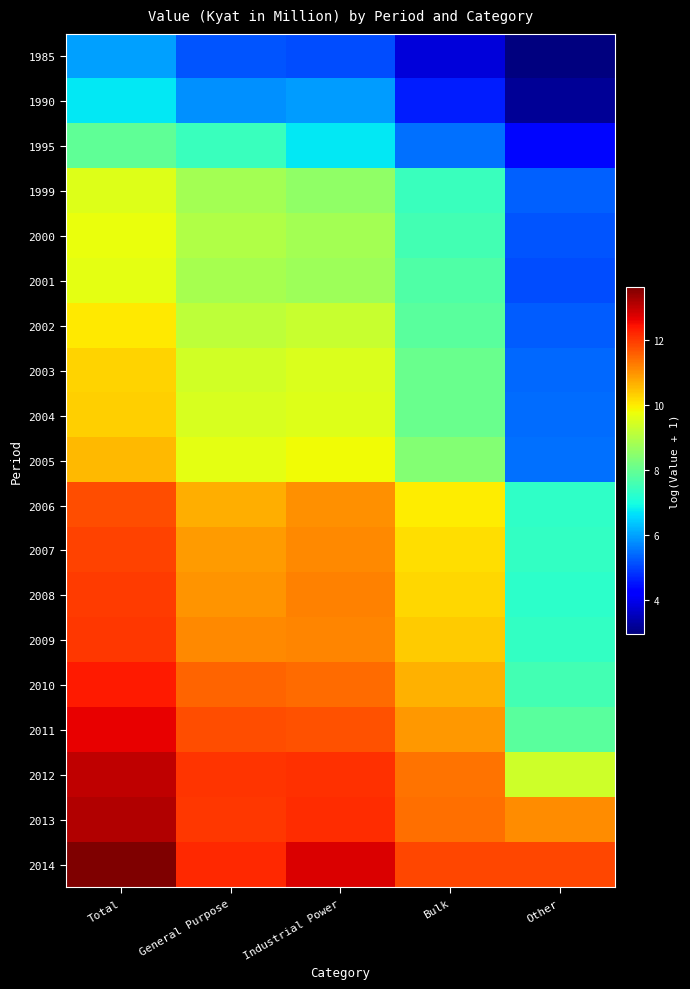

Reading left to right, list all the values displayed in this chart.

1985: Total=6.0	General Purpose=5.2	Industrial Power=5.1	Bulk=3.8	Other=3.0
1990: Total=6.7	General Purpose=5.8	Industrial Power=5.9	Bulk=4.6	Other=3.2
1995: Total=7.9	General Purpose=7.4	Industrial Power=6.7	Bulk=5.5	Other=4.4
1999: Total=9.6	General Purpose=8.8	Industrial Power=8.6	Bulk=7.5	Other=5.3
2000: Total=9.7	General Purpose=9.0	Industrial Power=8.8	Bulk=7.6	Other=5.2
2001: Total=9.7	General Purpose=8.8	Industrial Power=8.7	Bulk=7.7	Other=5.1
2002: Total=10.0	General Purpose=9.1	Industrial Power=9.3	Bulk=7.9	Other=5.3
2003: Total=10.3	General Purpose=9.4	Industrial Power=9.5	Bulk=8.0	Other=5.4
2004: Total=10.3	General Purpose=9.5	Industrial Power=9.6	Bulk=8.1	Other=5.4
2005: Total=10.6	General Purpose=9.7	Industrial Power=9.8	Bulk=8.4	Other=5.5
2006: Total=11.8	General Purpose=10.7	Industrial Power=11.0	Bulk=10.0	Other=7.3
2007: Total=11.9	General Purpose=10.9	Industrial Power=11.1	Bulk=10.1	Other=7.4
2008: Total=12.0	General Purpose=11.0	Industrial Power=11.2	Bulk=10.2	Other=7.3
2009: Total=12.0	General Purpose=11.1	Industrial Power=11.1	Bulk=10.4	Other=7.4
2010: Total=12.4	General Purpose=11.5	Industrial Power=11.4	Bulk=10.6	Other=7.6
2011: Total=12.7	General Purpose=11.8	Industrial Power=11.8	Bulk=10.9	Other=7.8
2012: Total=13.0	General Purpose=12.1	Industrial Power=12.1	Bulk=11.3	Other=9.4
2013: Total=13.1	General Purpose=12.0	Industrial Power=12.1	Bulk=11.4	Other=11.1
2014: Total=13.6	General Purpose=12.2	Industrial Power=12.8	Bulk=11.9	Other=11.9